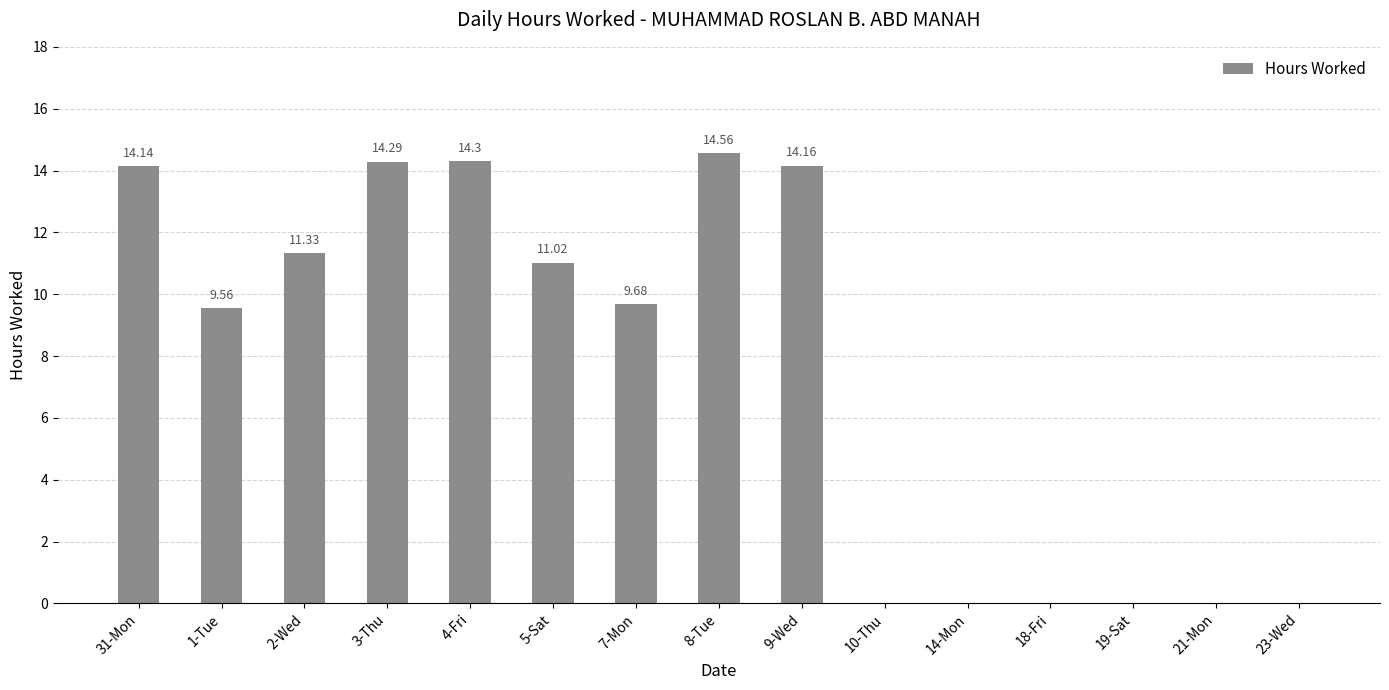

How many positive values are there?

9